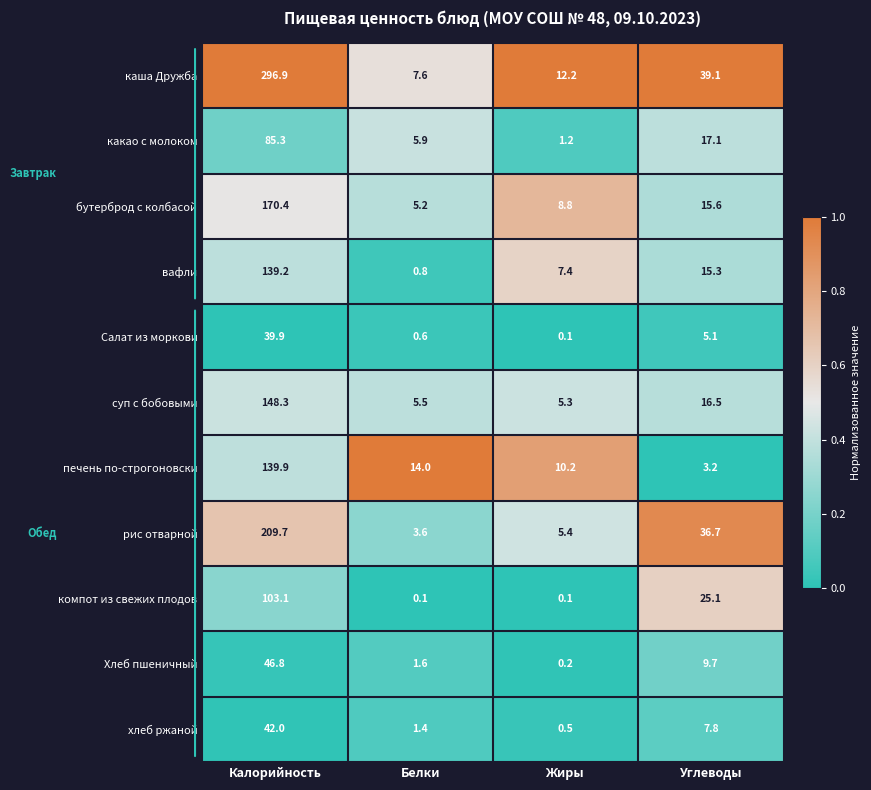

How many data points does each series have?

4